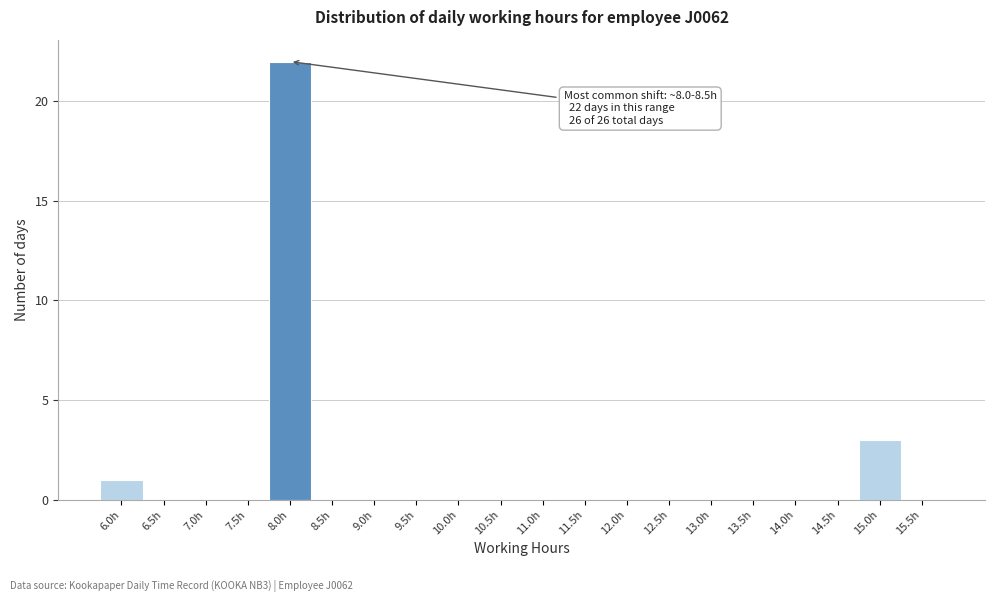

Reading left to right, extract all data points from this chart.

6.0h=1	6.5h=0	7.0h=0	7.5h=0	8.0h=22	8.5h=0	9.0h=0	9.5h=0	10.0h=0	10.5h=0	11.0h=0	11.5h=0	12.0h=0	12.5h=0	13.0h=0	13.5h=0	14.0h=0	14.5h=0	15.0h=3	15.5h=0